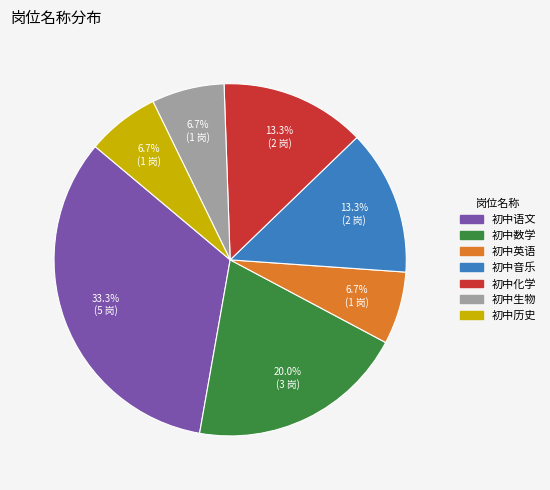

Which has a higher value, 初中历史 or 初中音乐?

初中音乐